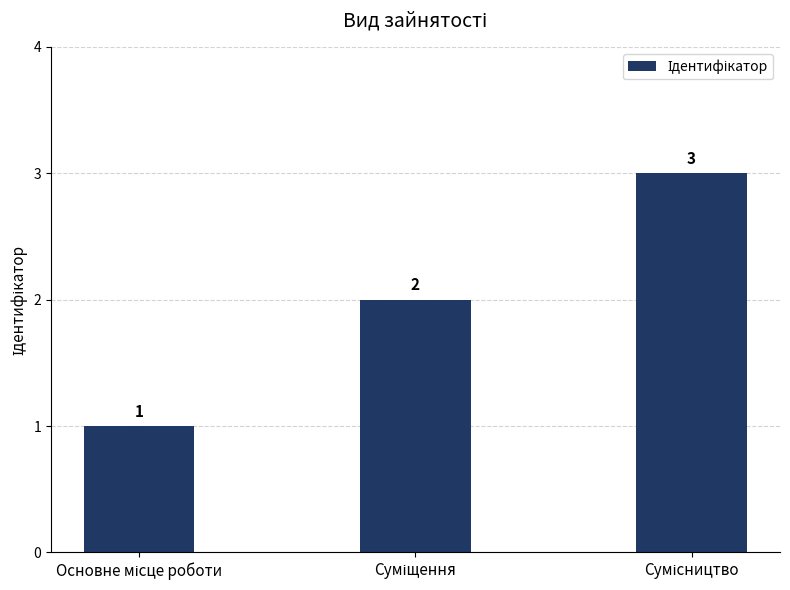

Count the values in the range 1 to 3.

3